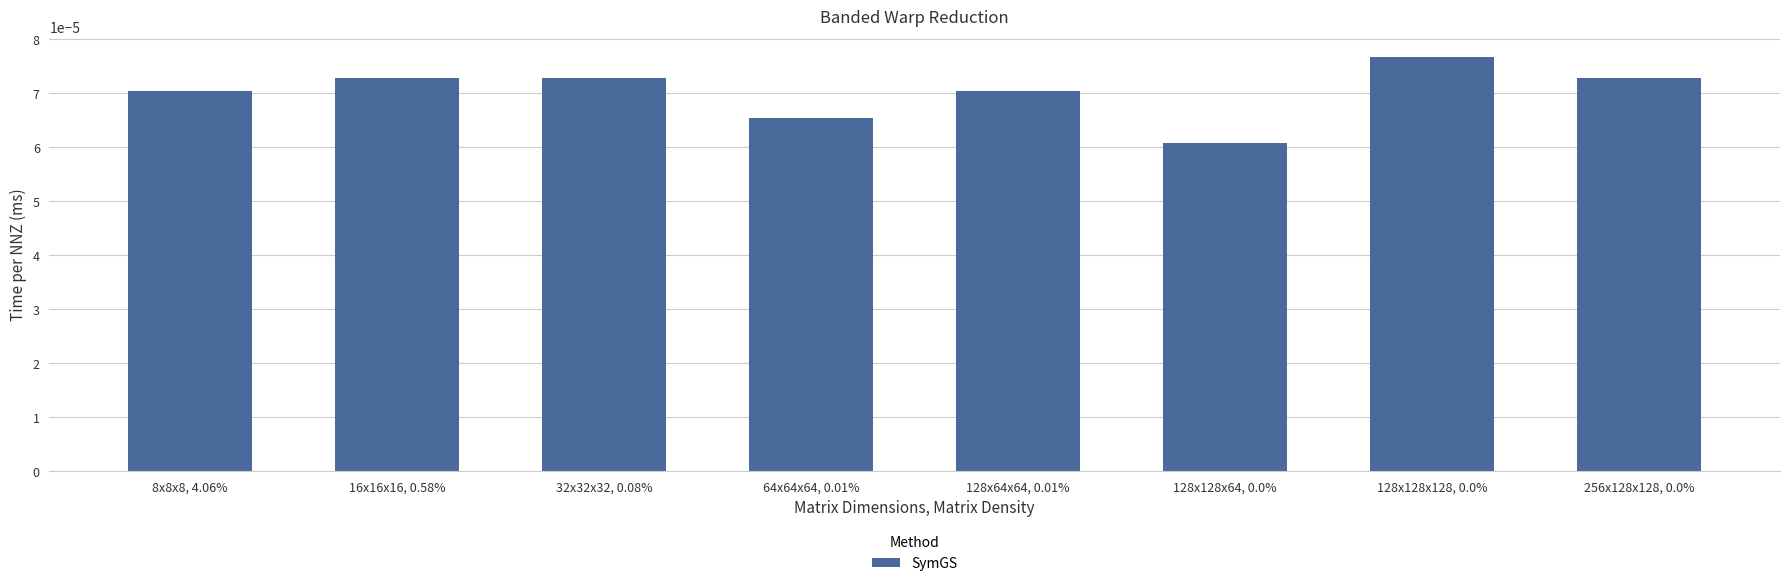

Count the number of categories in the chart.

8